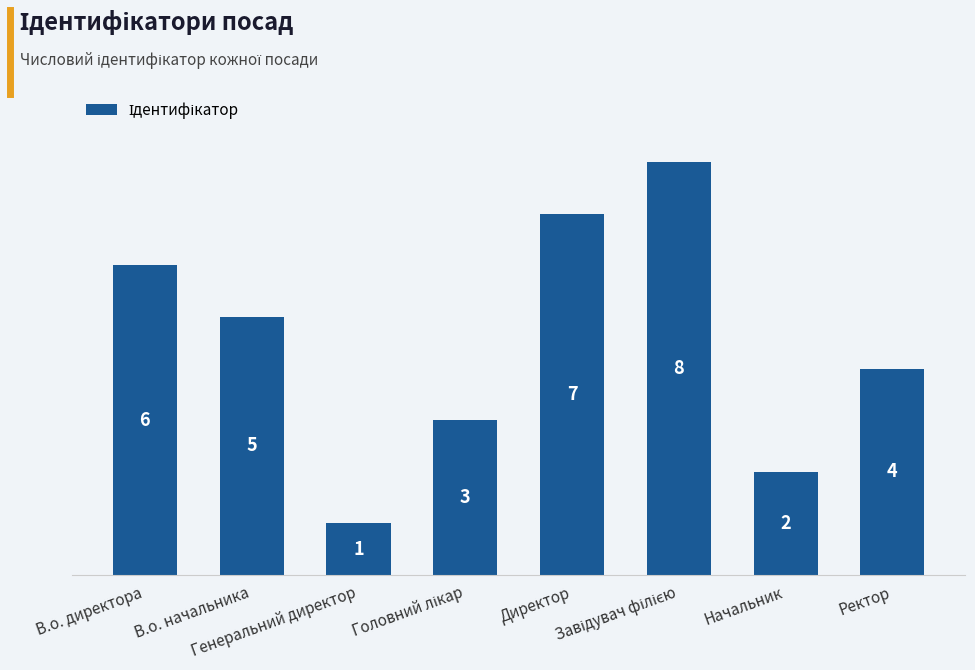

How many bars are there in total?

8